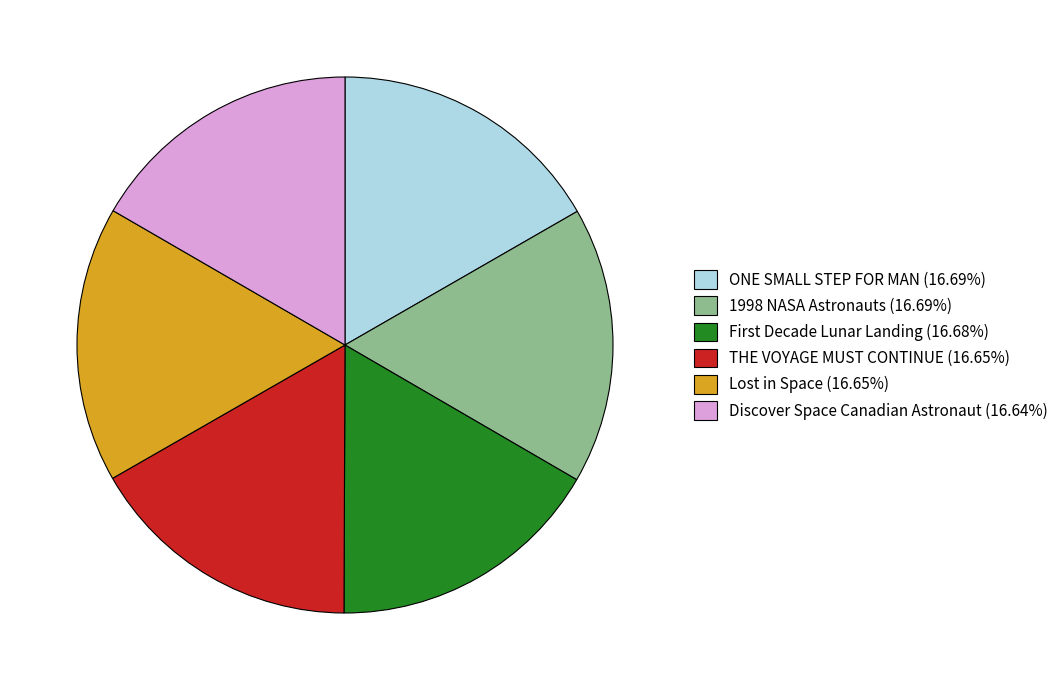

Is there any slice that represents more than half of the pie?

No